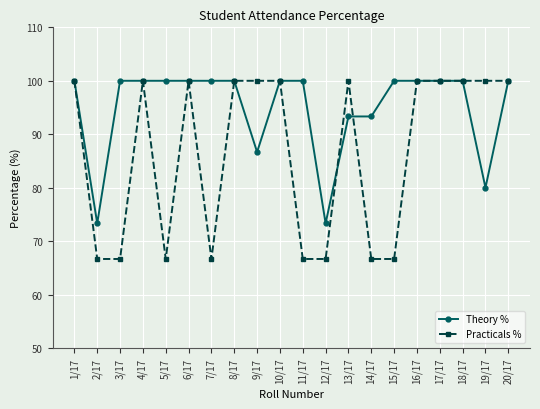

What is the sum of the Theory % values at 20/17 and 10/17?

200.0